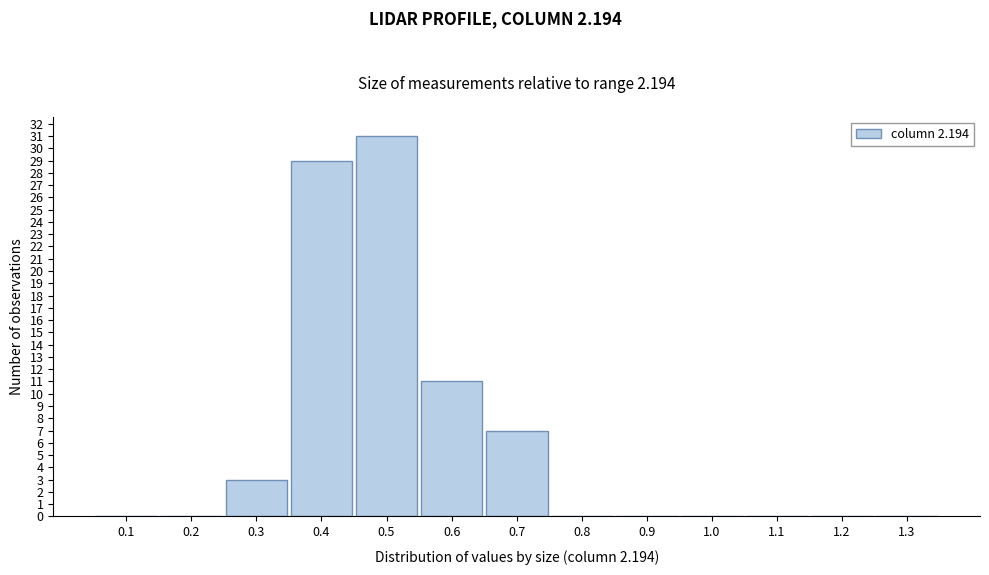

Over which range of the x-axis is the bar tallest?

0.45 to 0.55